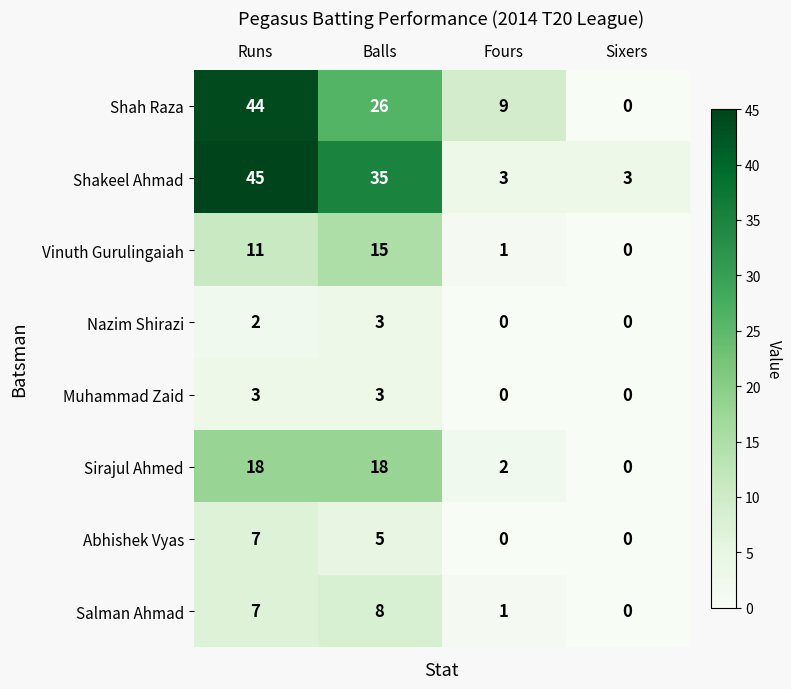

Between Balls and Fours, which series saw the biggest shift?

Shakeel Ahmad